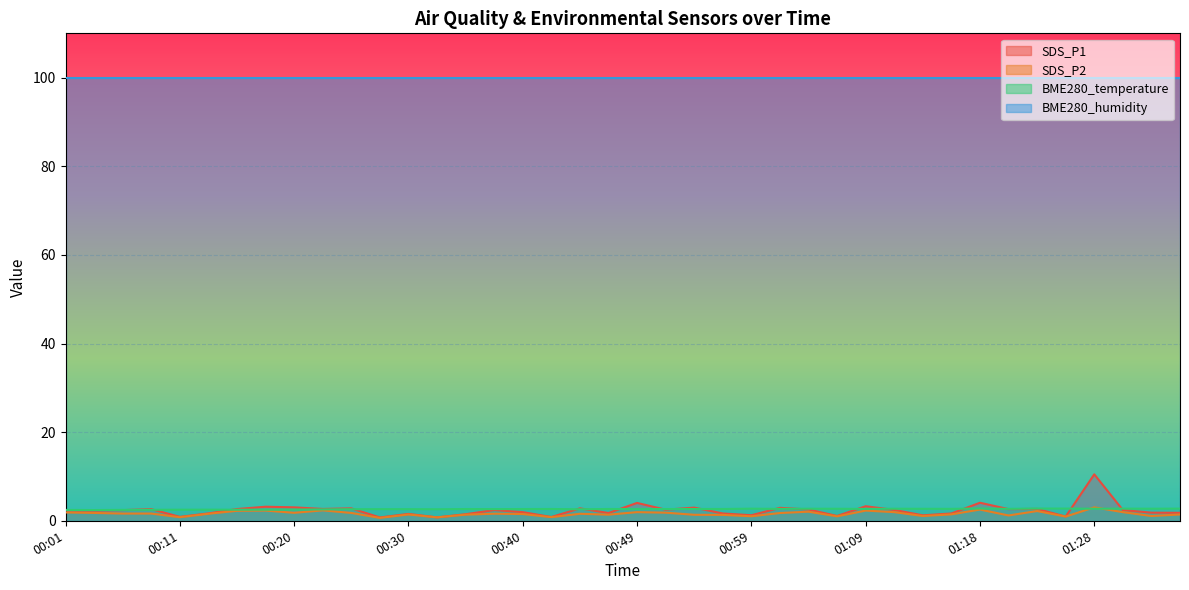

Between 00:11 and 00:49, which series saw the biggest shift?

SDS_P1